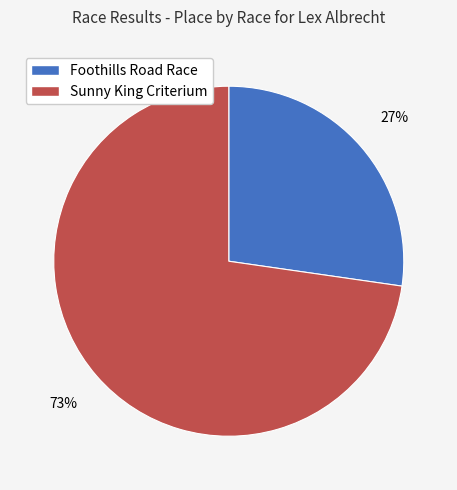

Which has a higher value, Sunny King Criterium or Foothills Road Race?

Sunny King Criterium